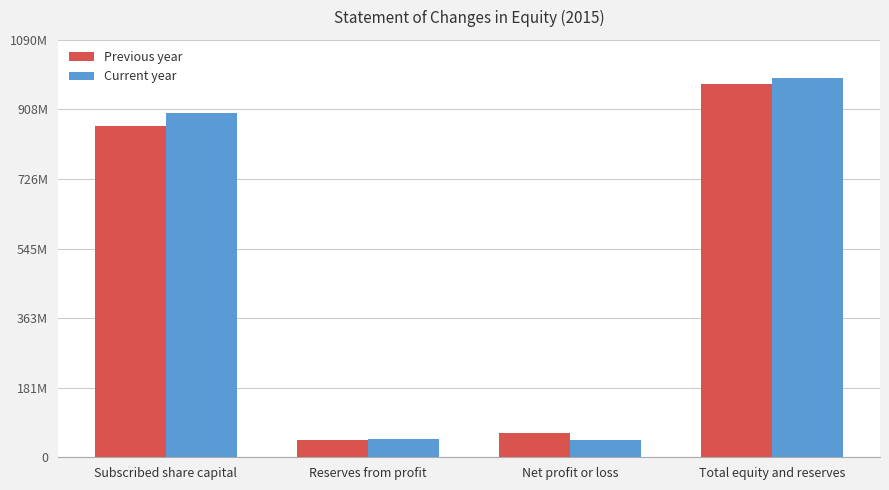

What are all the series names shown in the legend?

Previous year, Current year